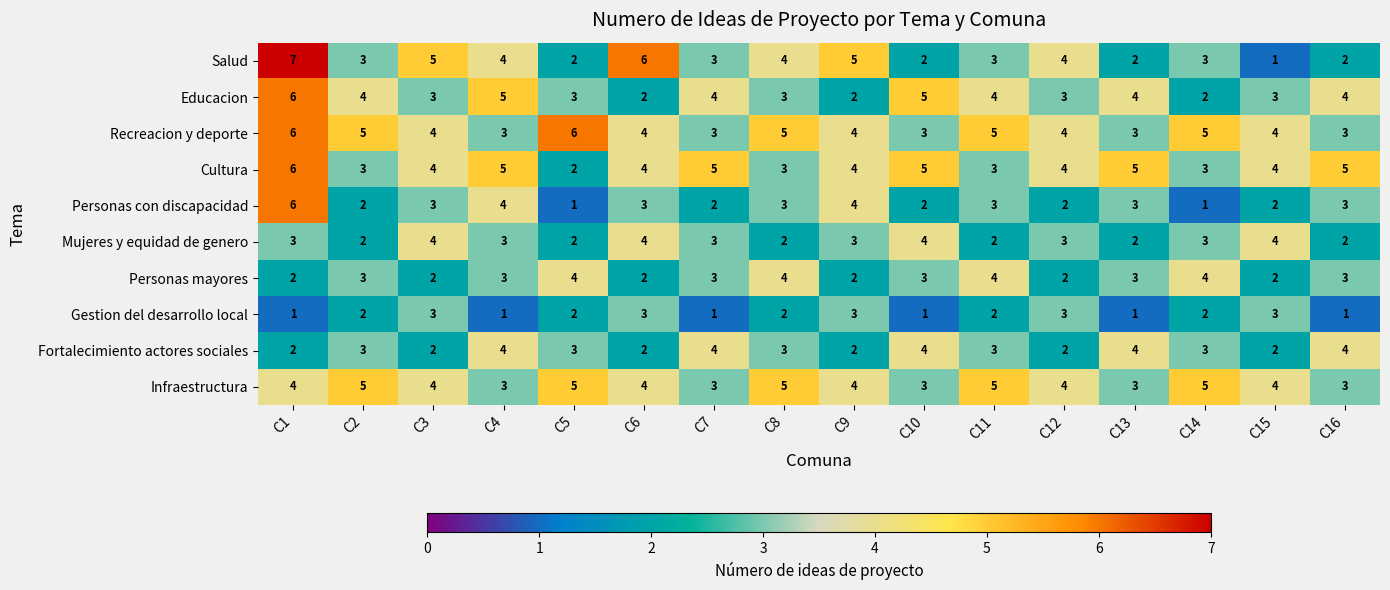

What is the average value of the Personas mayores series?

3